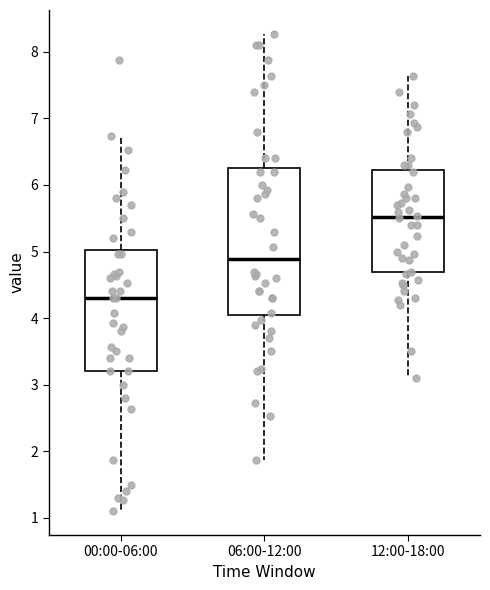

Reading left to right, read every box against the y-axis: the position of its median line, the range the box covers, and the ends of its whiskers. The values are not printed on the chart, so give them approximately, as read against the axis.

00:00-06:00: median 4.3, box 3.2 to 5.0, whiskers 1.1 to 6.7
06:00-12:00: median 4.9, box 4.0 to 6.3, whiskers 1.9 to 8.3
12:00-18:00: median 5.5, box 4.7 to 6.2, whiskers 3.1 to 7.6